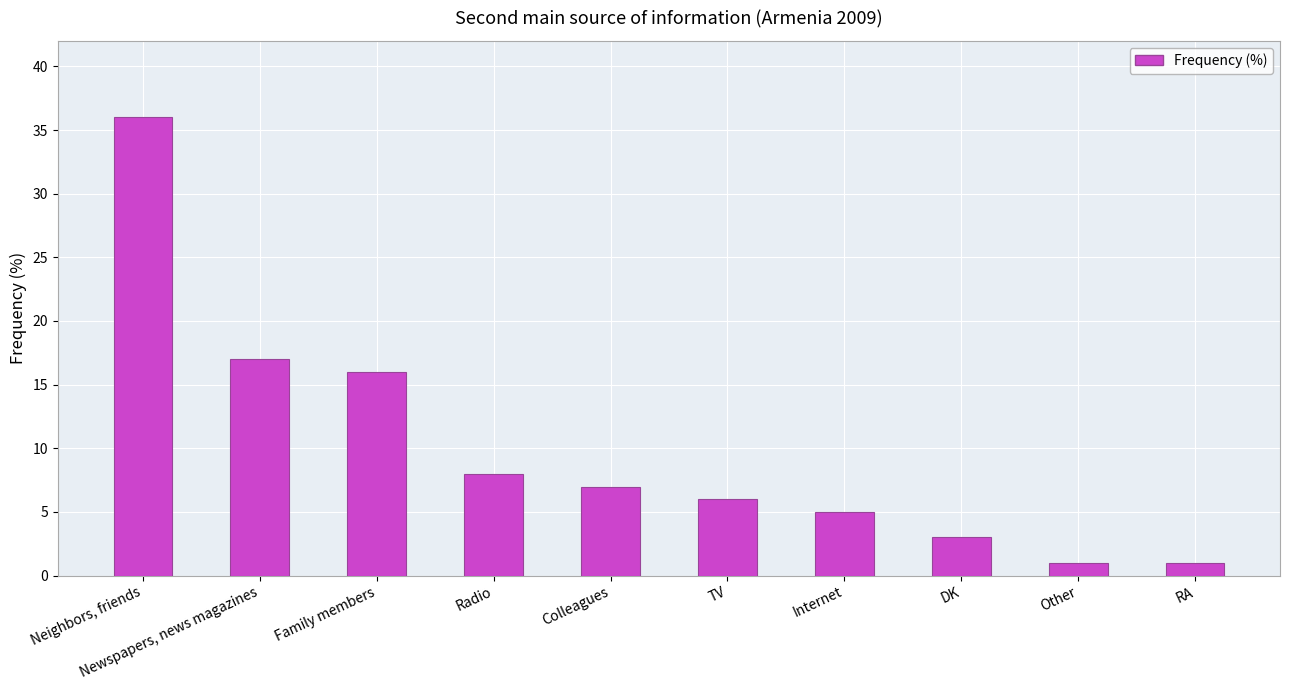

What is the minimum value shown in the chart?

1